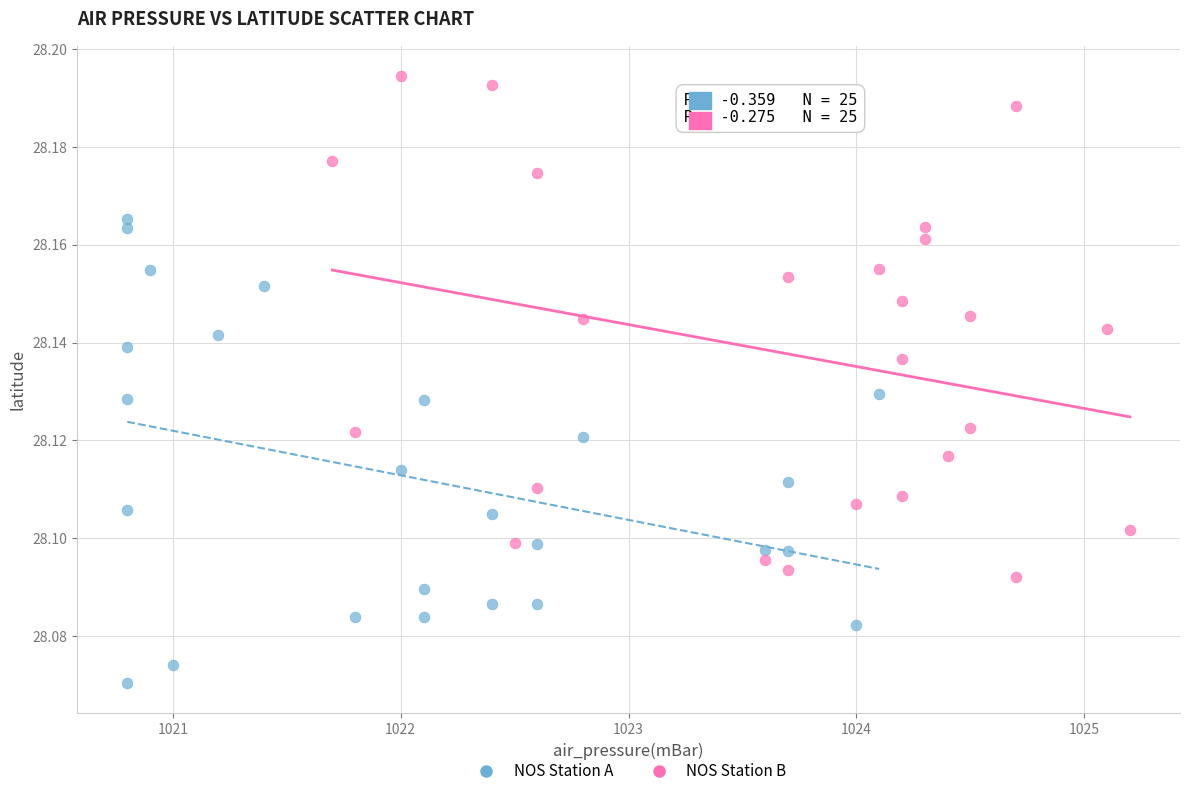

Which series reaches the maximum Y coordinate?

NOS Station B